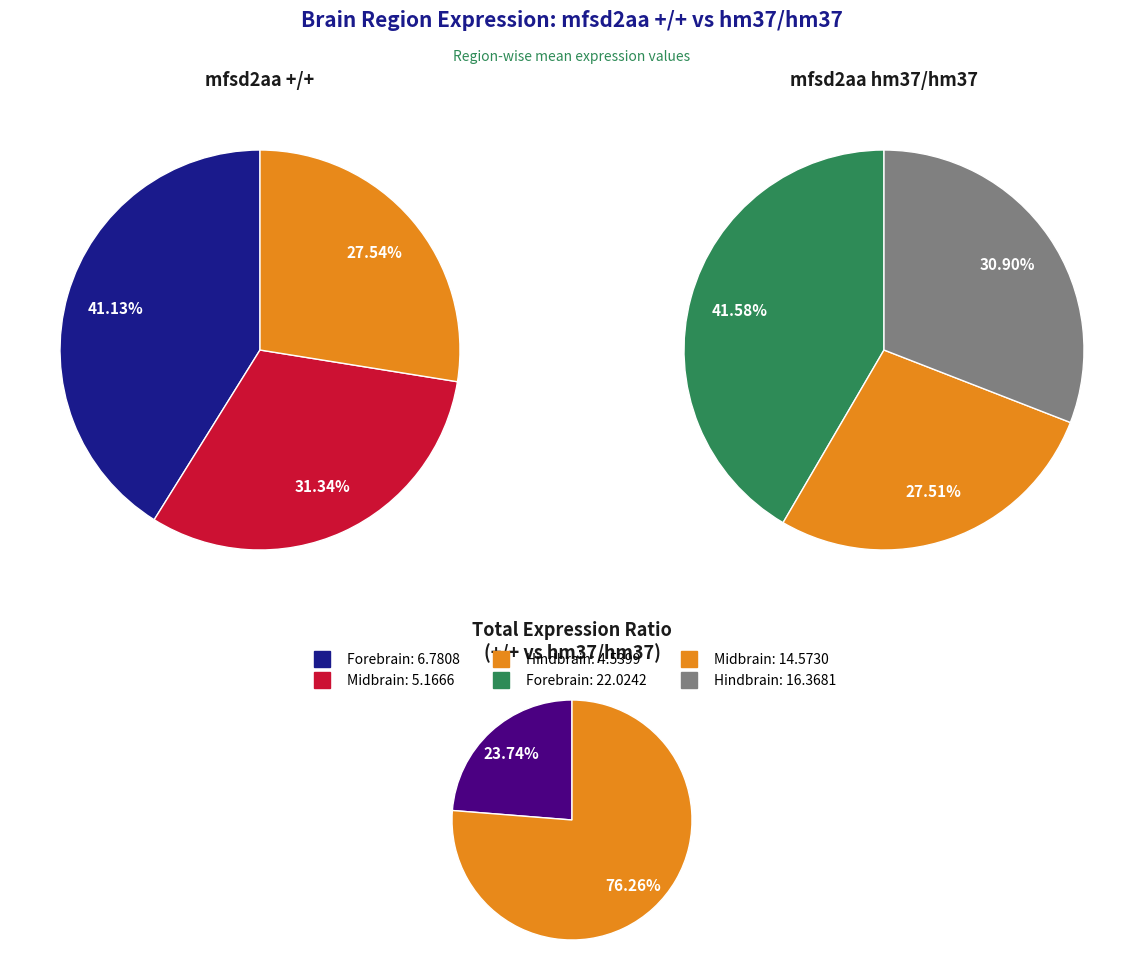

To the nearest percent, what is the average slice percentage?

33%